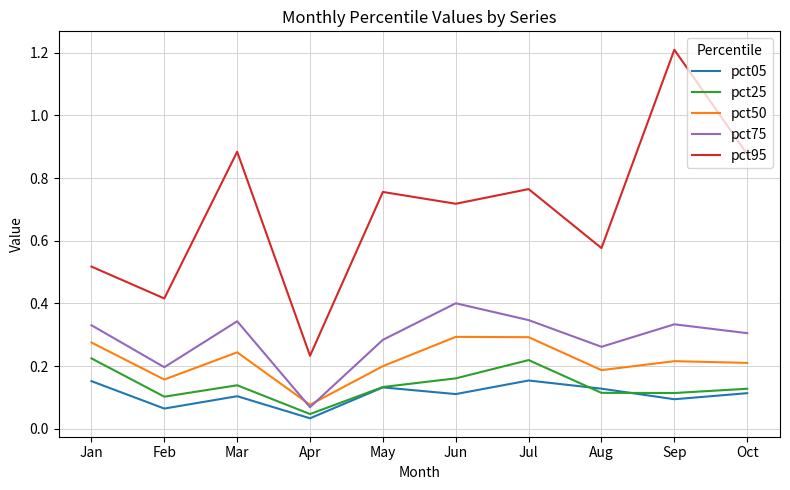

True or false: pct25 has a value of 0.2 at Oct.

False